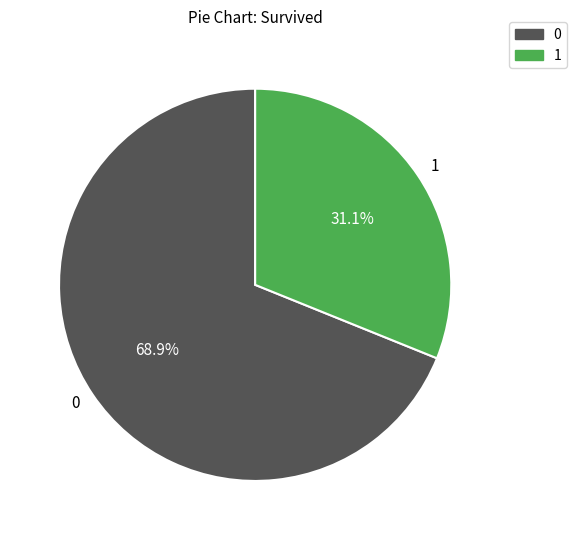

Count the number of slices in the pie.

2